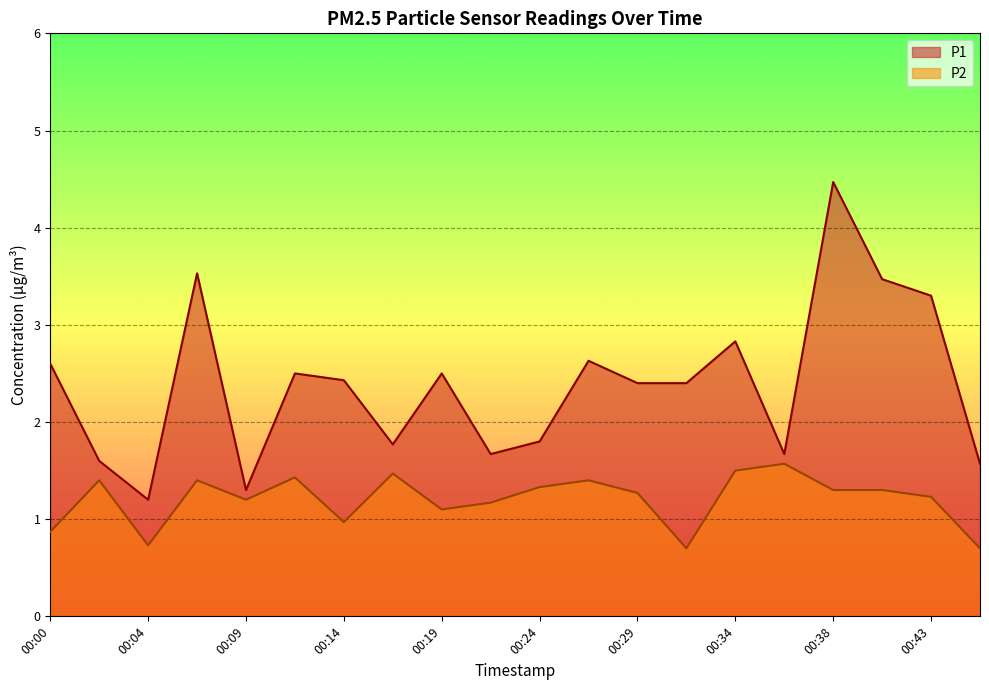

What is the difference between the second highest and minimum values in the P1 series?

2.3